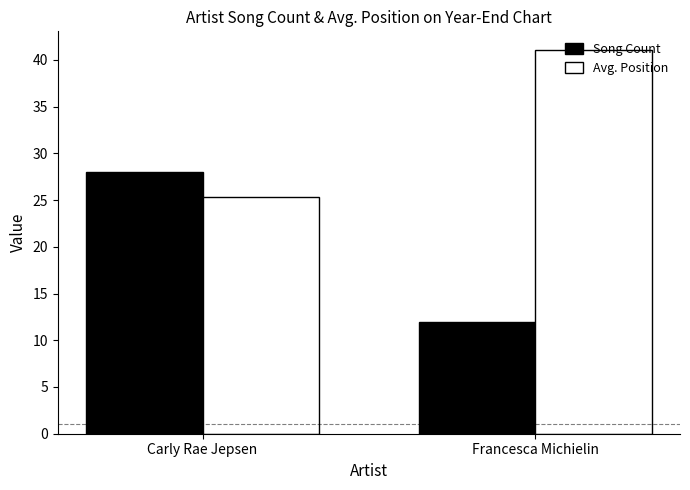

At which label does Song Count reach its peak?

Carly Rae Jepsen